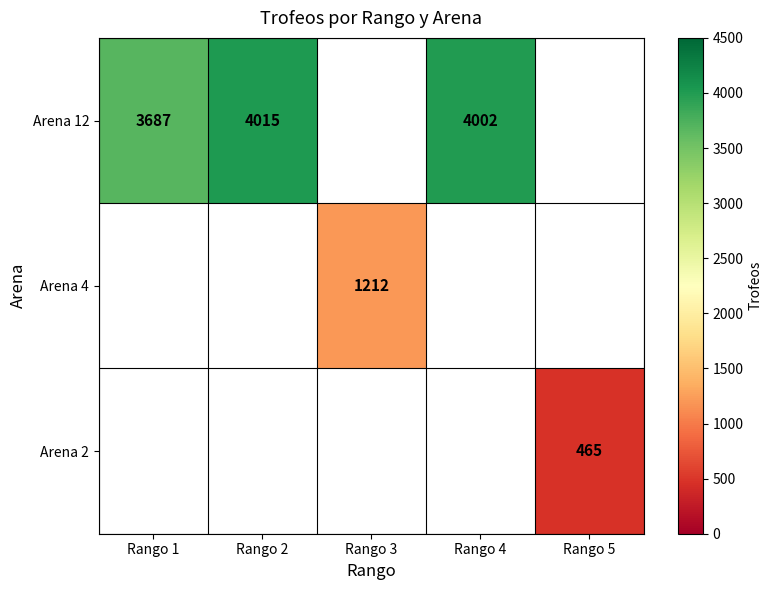

Is the value of Arena 12 at Rango 4 greater than the value of Arena 2 at Rango 5?

Yes